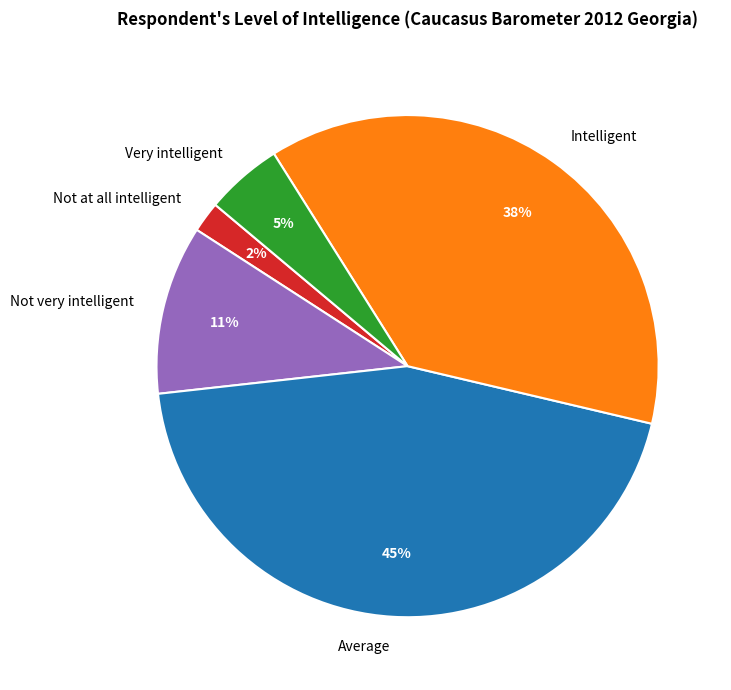

Which category has the biggest portion of the pie?

Average